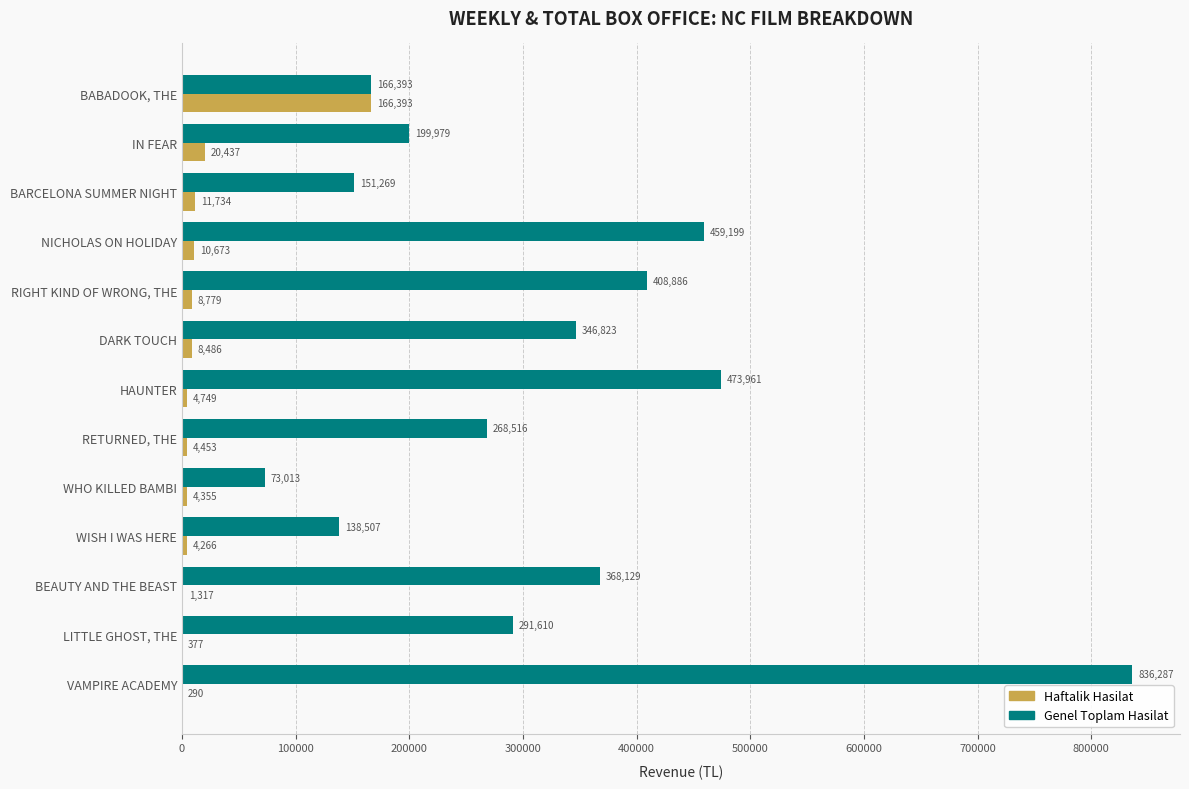

Is the value of Genel Toplam Hasilat at BEAUTY AND THE BEAST greater than the value of Haftalik Hasilat at LITTLE GHOST, THE?

Yes